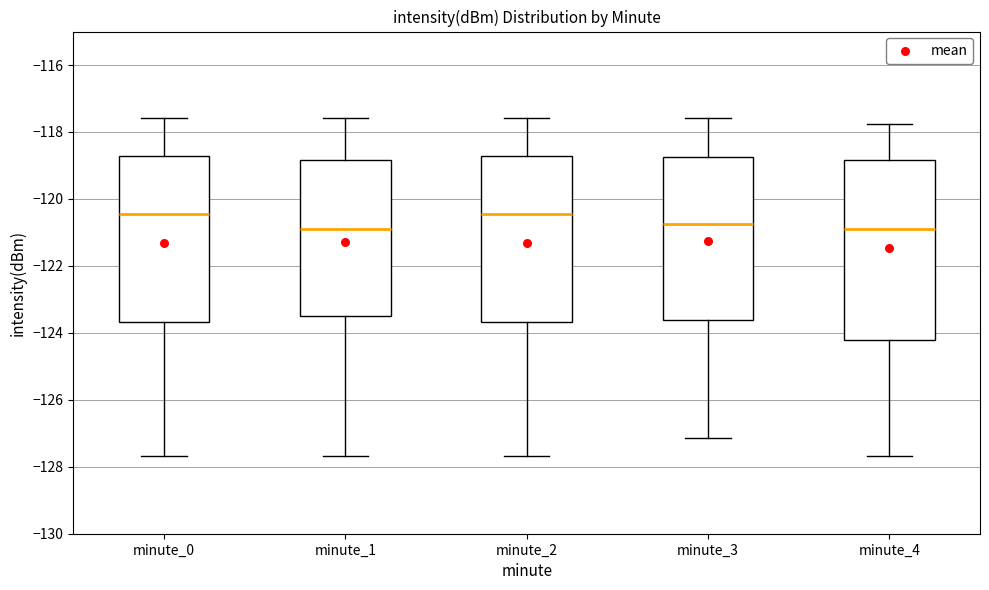

Reading left to right, read every box against the y-axis: the position of its median line, the range the box covers, and the ends of its whiskers. The values are not printed on the chart, so give them approximately, as read against the axis.

minute_0: median -120.4, box -123.6 to -118.8, whiskers -127.6 to -117.6
minute_1: median -121.0, box -123.6 to -118.8, whiskers -127.6 to -117.6
minute_2: median -120.4, box -123.6 to -118.8, whiskers -127.6 to -117.6
minute_3: median -120.8, box -123.6 to -118.8, whiskers -127.2 to -117.6
minute_4: median -121.0, box -124.2 to -118.8, whiskers -127.6 to -117.8